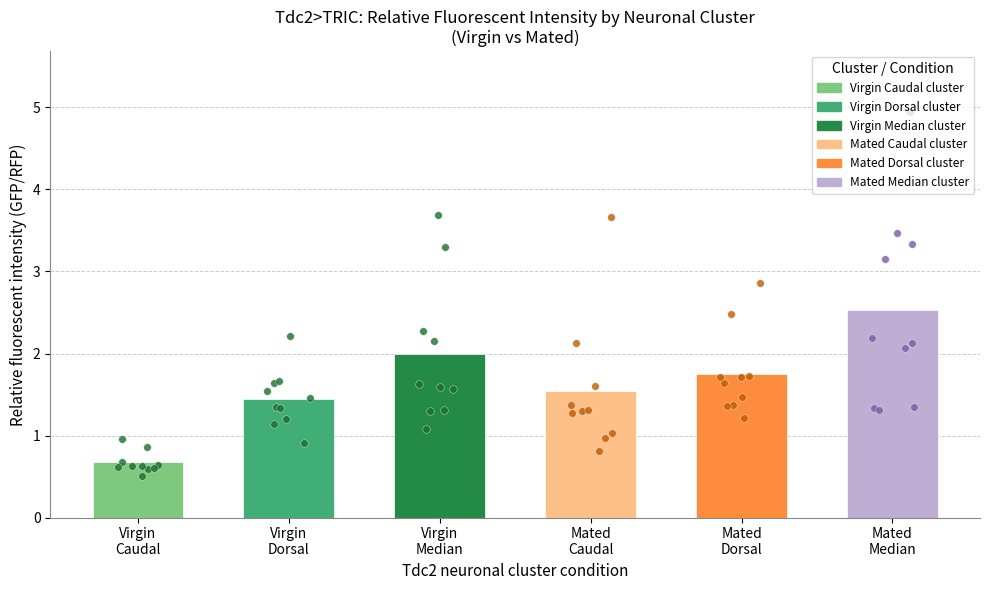

Is the value of Tdc2>TRIC (mated dorsal) at Tdc2 caudal cluster greater than the value of Tdc2>TRIC (mated median) at Tdc2 dorsal cluster?

No